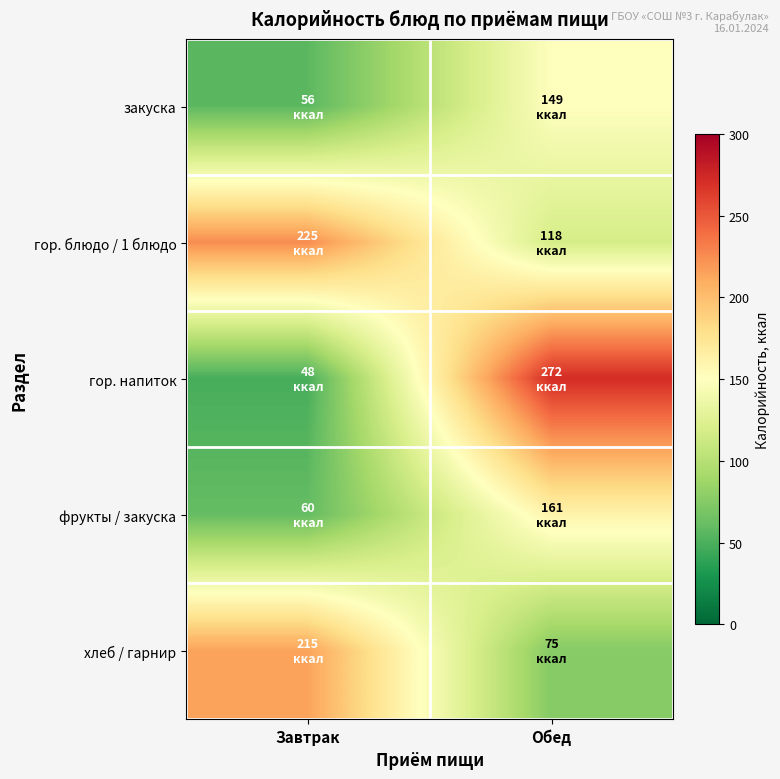

How many series are shown in this chart?

5